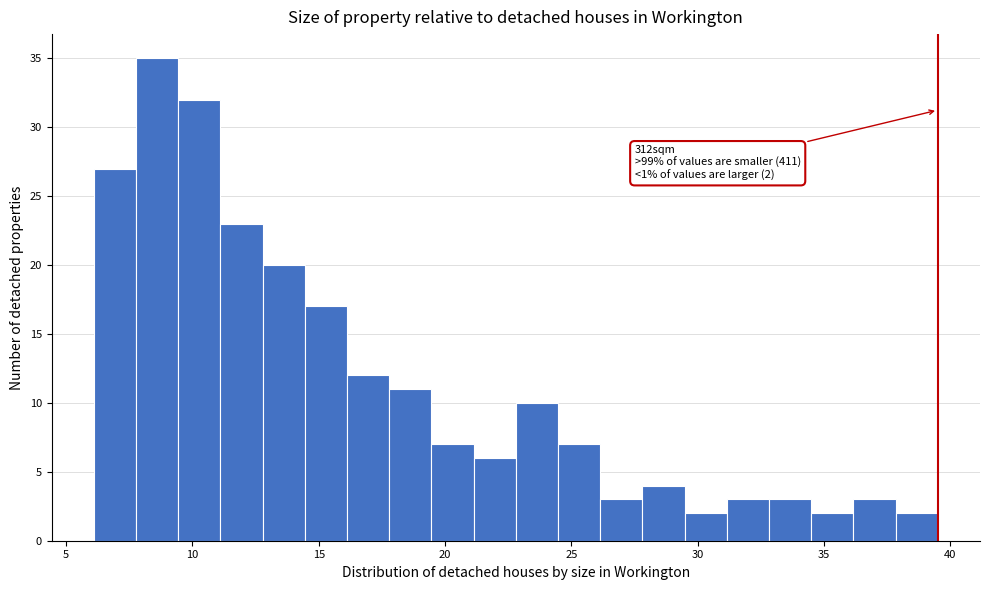

Around what value on the x-axis is the tallest bar? Give the approximate position of its centre, as read against the axis.

8.5